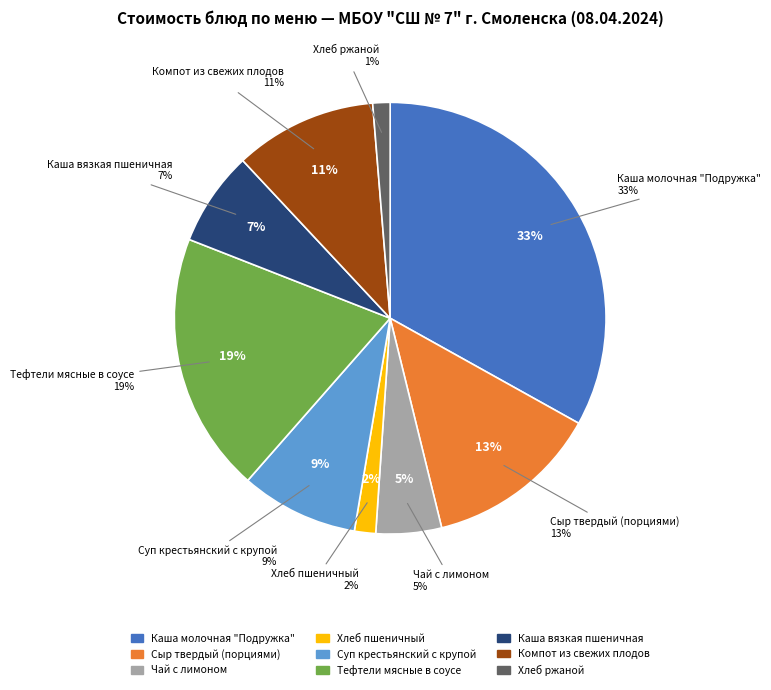

How many segments does this pie chart have?

9